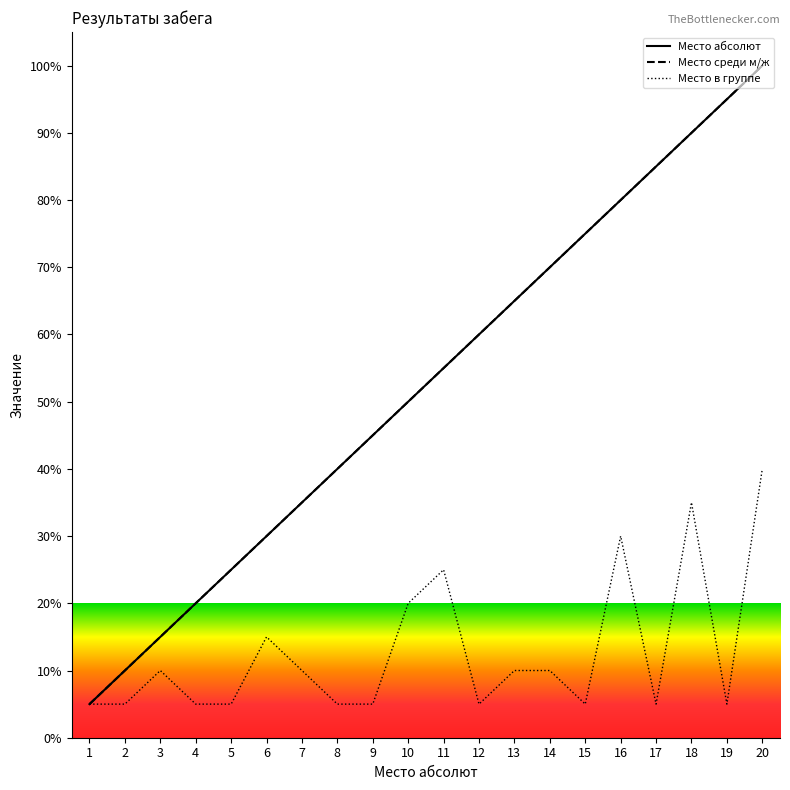

What is the difference between the maximum and minimum values in the Место в группе series?

35.0